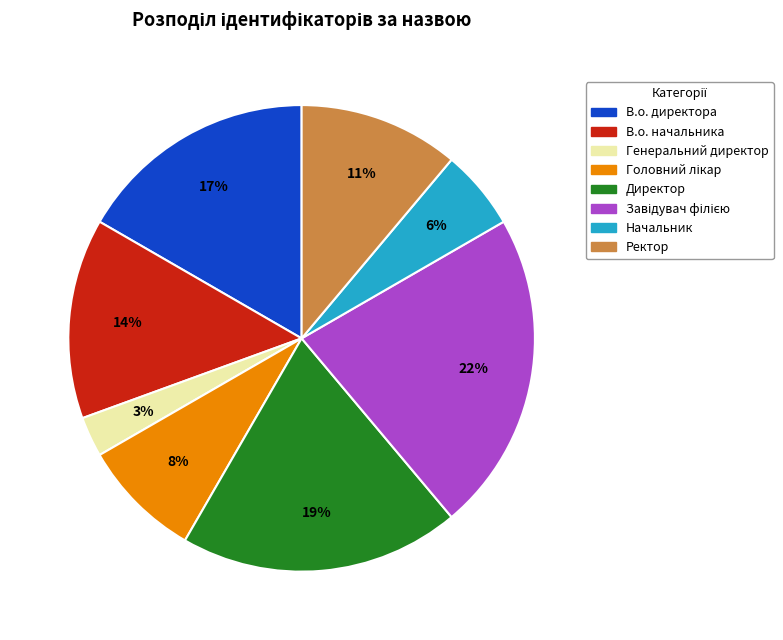

True or false: В.о. начальника accounts for 1% of the total.

False